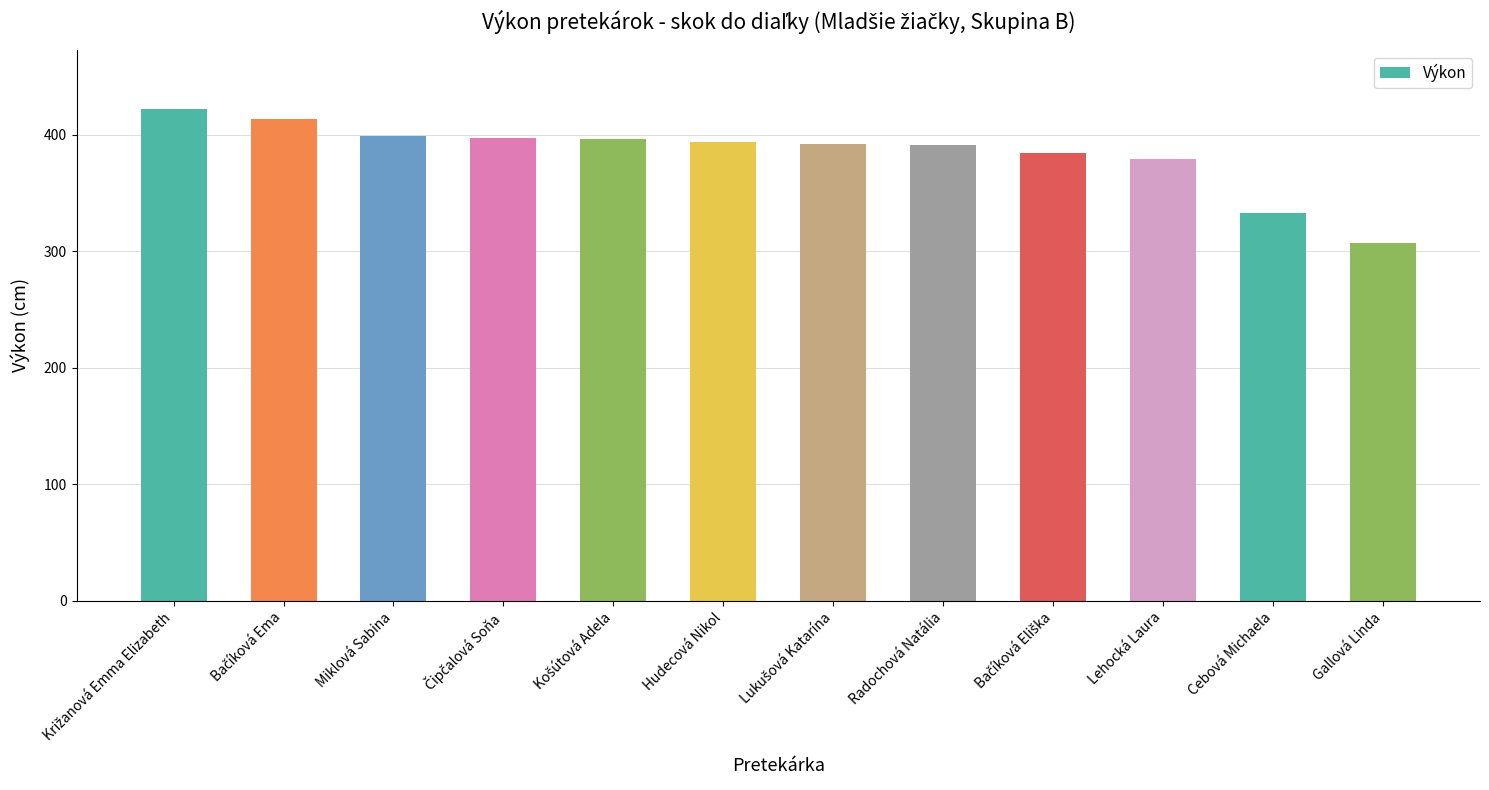

At which category does the chart reach its minimum across all series?

Gallová Linda